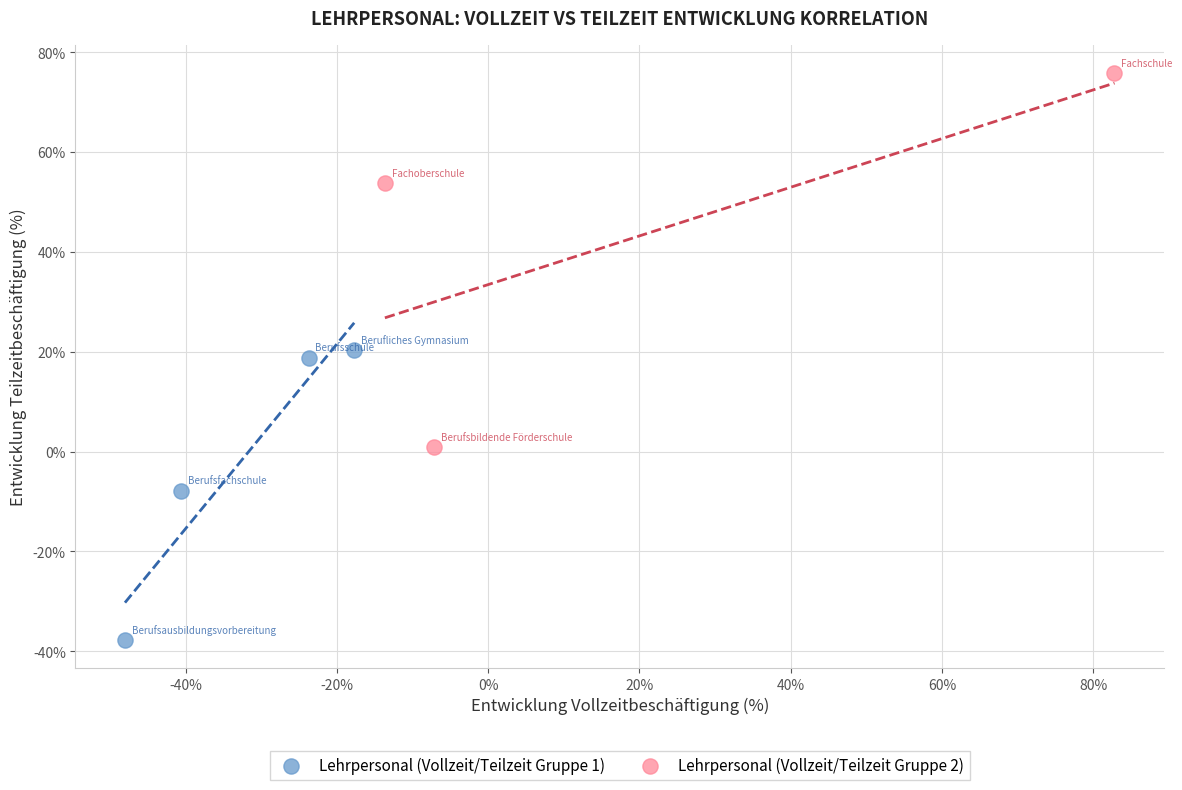

Which series has the widest spread of Y values?

Lehrpersonal (Vollzeit/Teilzeit Gruppe 2)